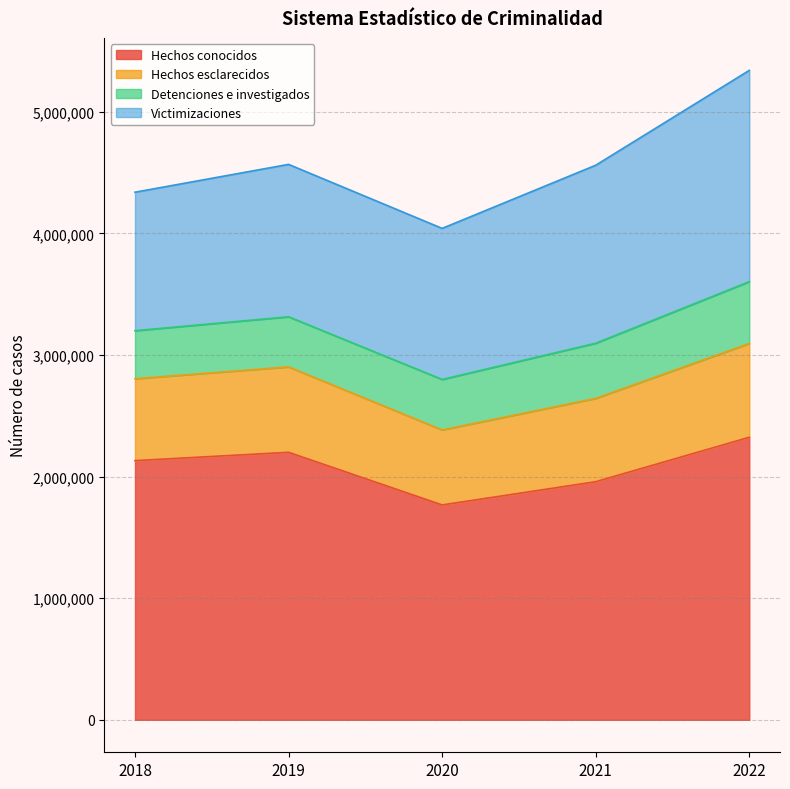

The value of Hechos conocidos at 2020 is 2942892. True or false?

False